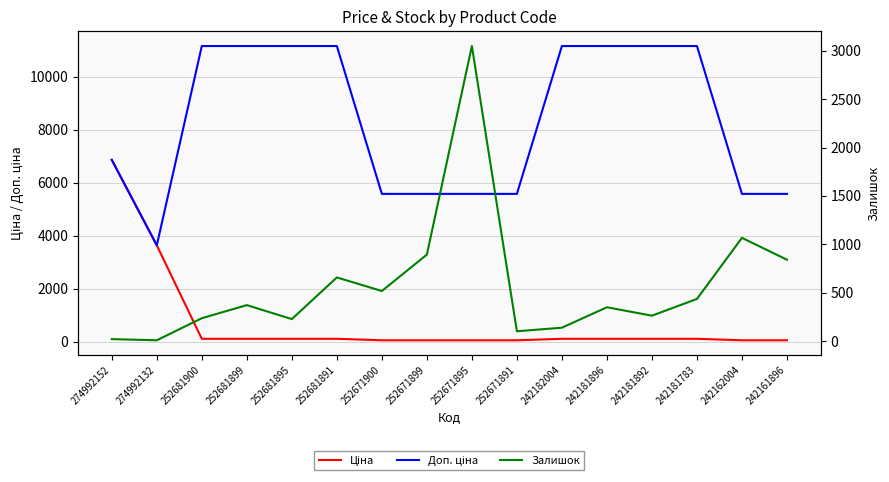

The value of Залишок at 252681900 is 237.0. True or false?

True